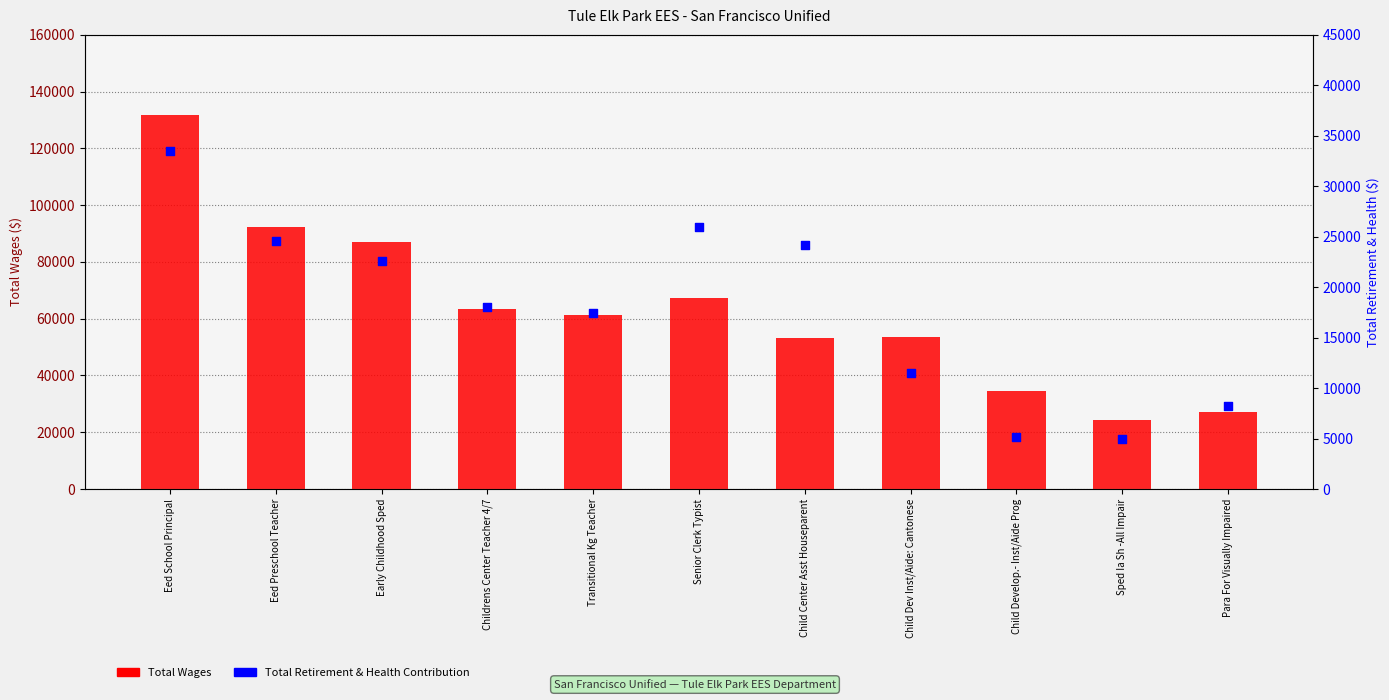

At which category is the sum across all series the highest?

Eed School Principal